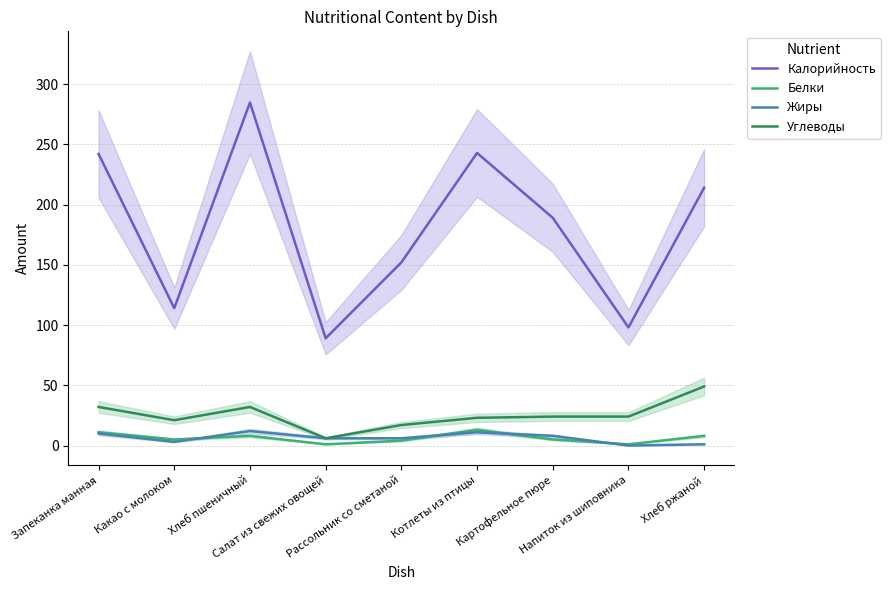

Which has a higher value, Котлеты из птицы or Хлеб пшеничный?

Хлеб пшеничный